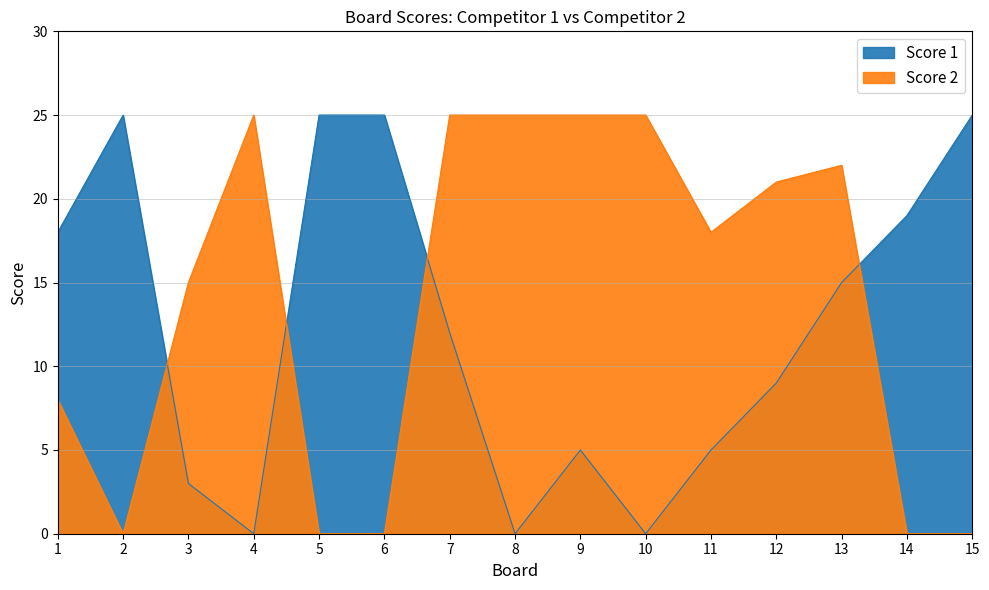

How many interior local valleys does the Score 1 series have?

3